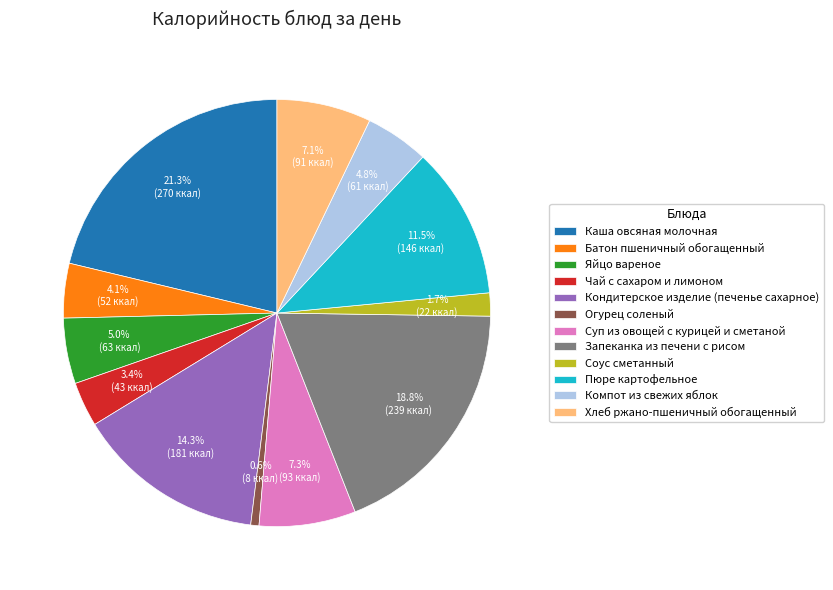

Combined, what portion of the pie is Пюре картофельное and Суп из овощей с курицей и сметаной?

18.8%